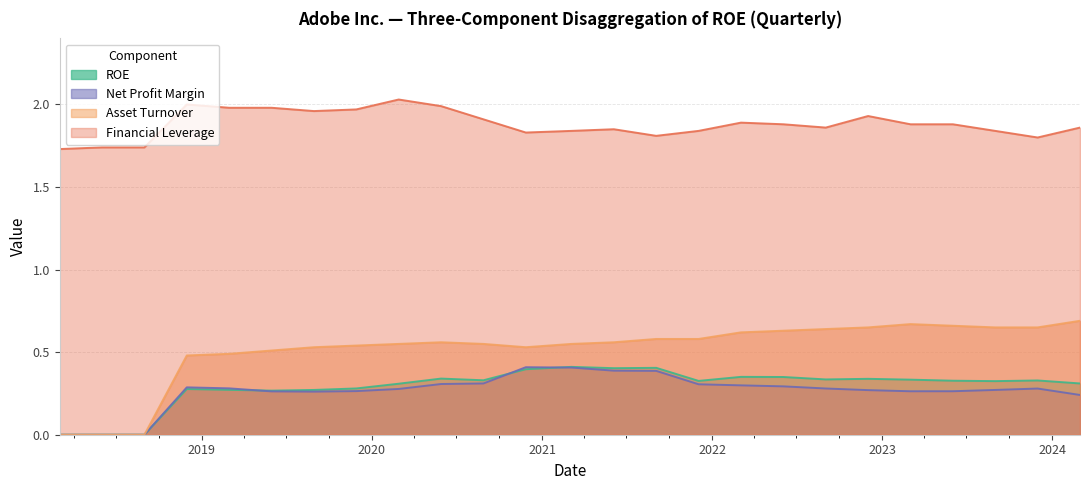

Reading left to right, what are all the values shown in this chart?

ROE: 0.0	0.0	0.0	0.3	0.3	0.3	0.3	0.3	0.3	0.3	0.3	0.4	0.4	0.4	0.4	0.3	0.4	0.3	0.3	0.3	0.3	0.3	0.3	0.3	0.3
Net Profit Margin: 0.0	0.0	0.0	0.3	0.3	0.3	0.3	0.3	0.3	0.3	0.3	0.4	0.4	0.4	0.4	0.3	0.3	0.3	0.3	0.3	0.3	0.3	0.3	0.3	0.2
Asset Turnover: 0.0	0.0	0.0	0.5	0.5	0.5	0.5	0.5	0.6	0.6	0.6	0.5	0.6	0.6	0.6	0.6	0.6	0.6	0.6	0.7	0.7	0.7	0.7	0.7	0.7
Financial Leverage: 1.7	1.7	1.7	2.0	2.0	2.0	2.0	2.0	2.0	2.0	1.9	1.8	1.8	1.9	1.8	1.8	1.9	1.9	1.9	1.9	1.9	1.9	1.8	1.8	1.9